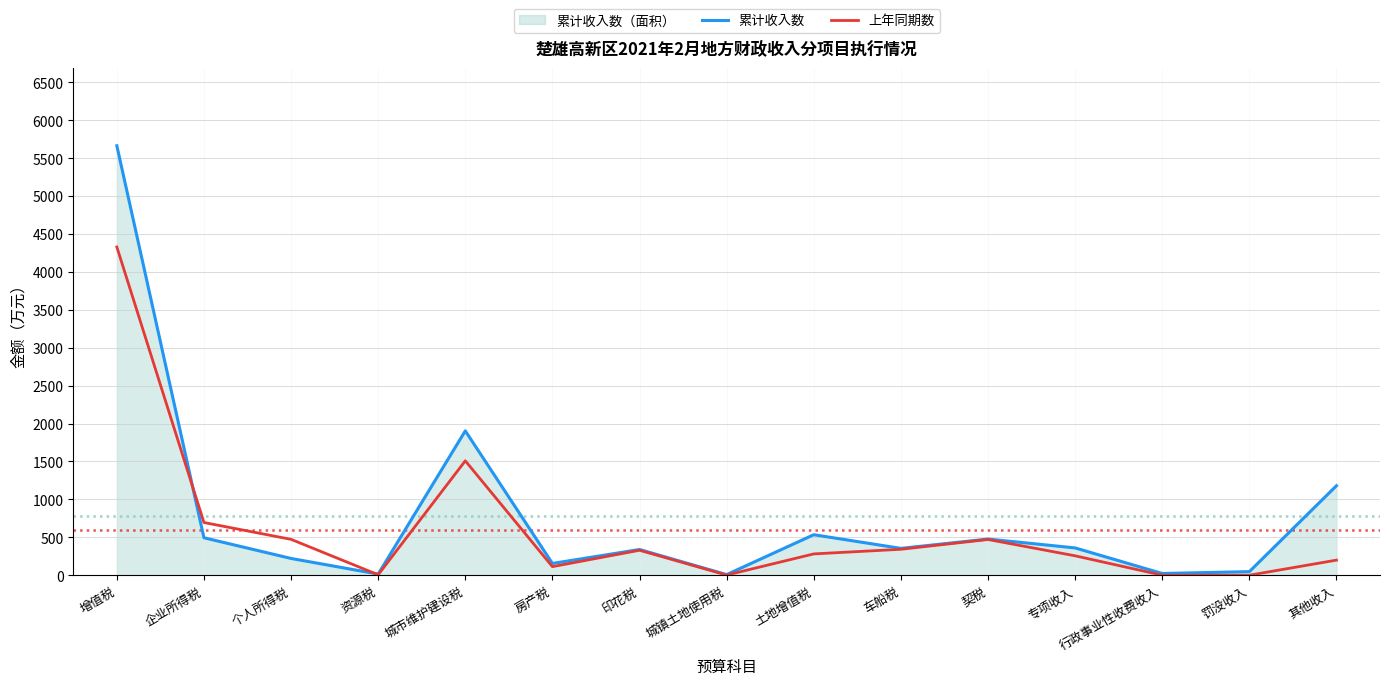

Between 城市维护建设税 and 车船税, which series saw the biggest shift?

累计收入数